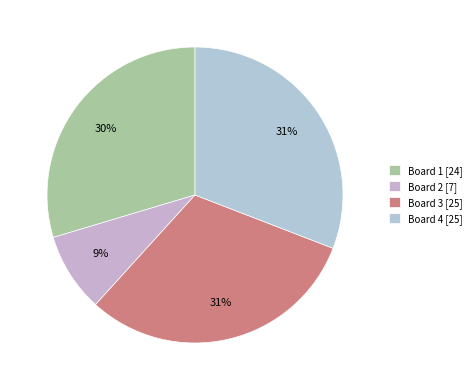

What is the total percentage of Board 2 and Board 1?

38.3%